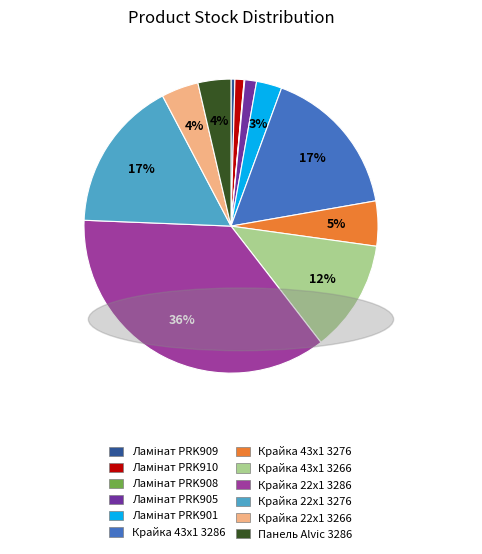

What percentage is the Панель Alvic 3286 slice, to the nearest percent?

4%